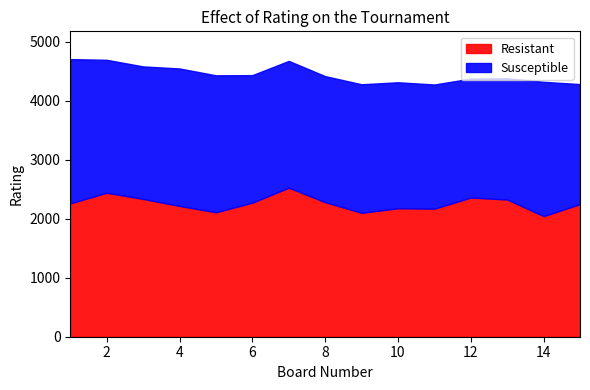

What is the sum of the Susceptible values at 1 and 8?

4585